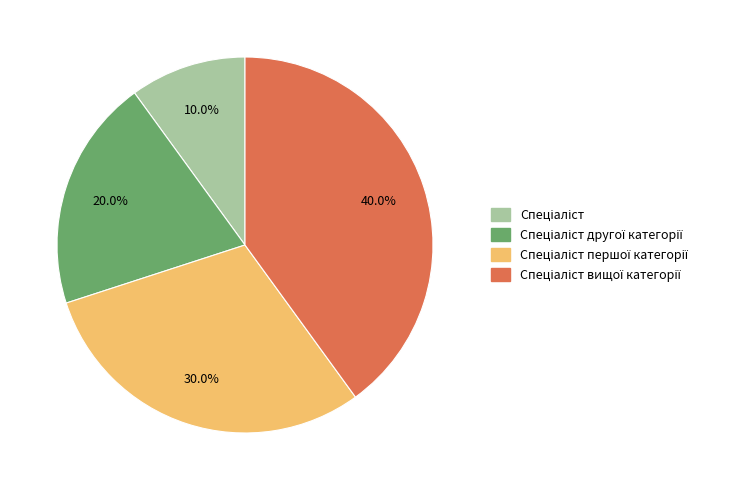

To the nearest percent, what is the difference between the largest and smallest slice percentages?

30%